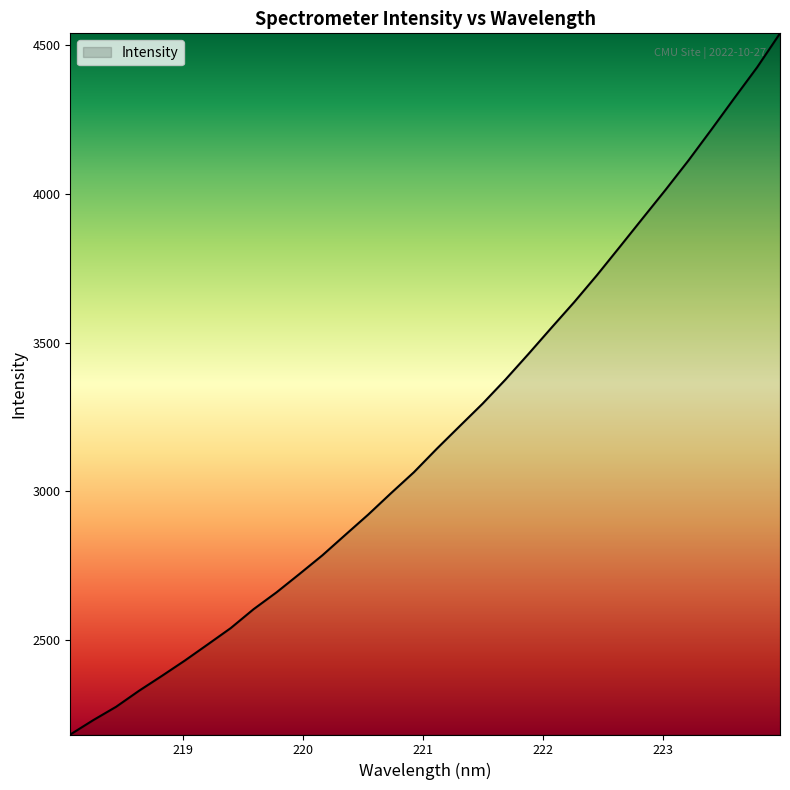

What is the maximum value shown in the chart?

4538.7